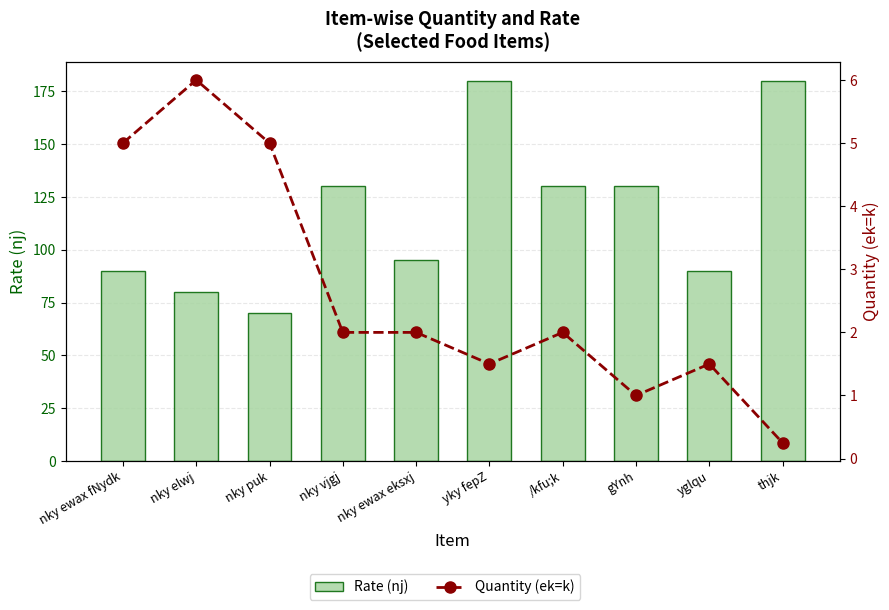

What is the value of the Quantity (ek=k) bar at the 10th from the left?

0.2